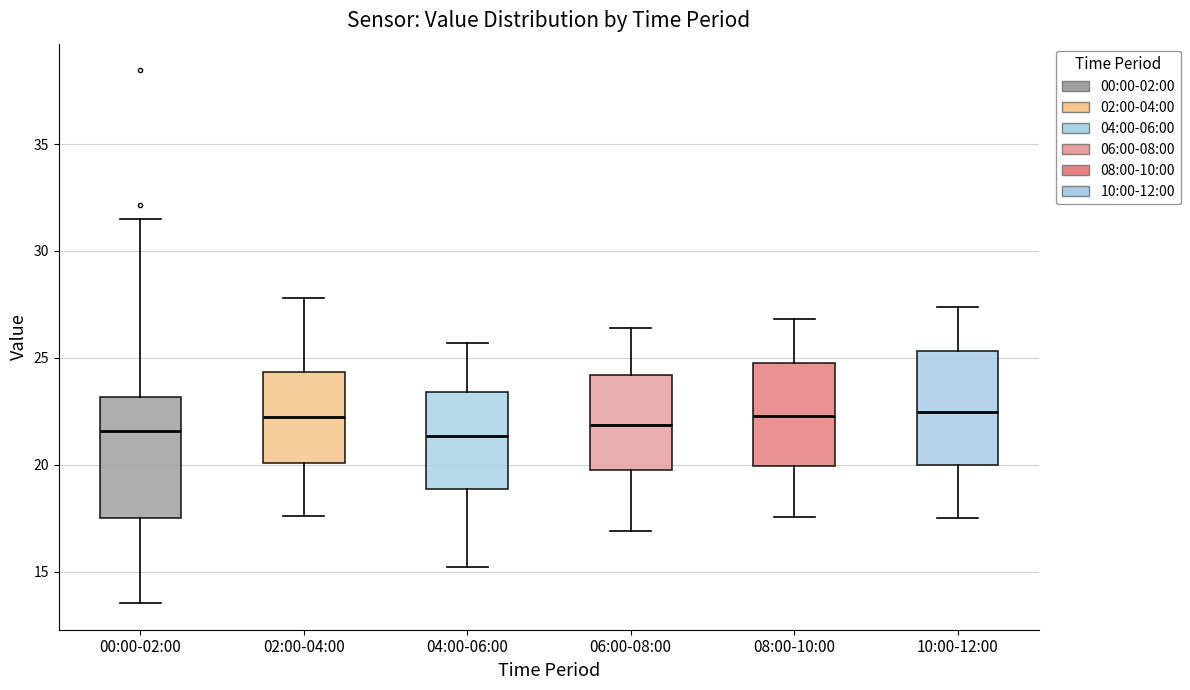

Where is the upper edge of the box for 06:00-08:00 on the y-axis? The values are not printed on the chart, so give them approximately, as read against the axis.

24.0